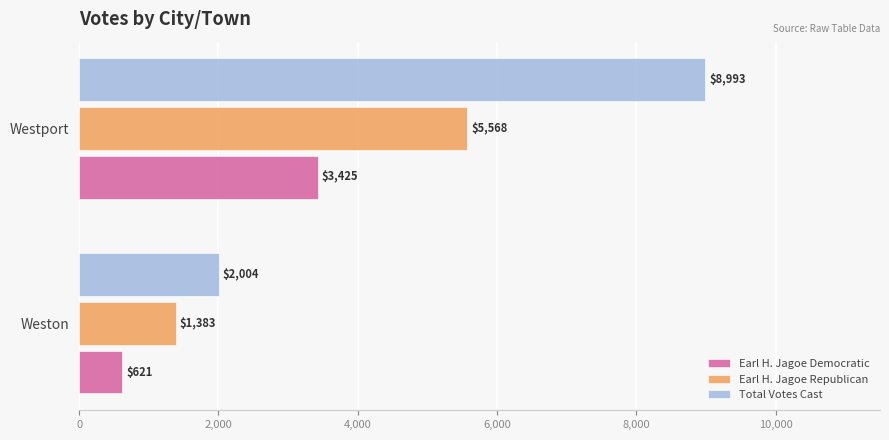

List the series in order of their peak value, lowest first.

Earl H. Jagoe Democratic, Earl H. Jagoe Republican, Total Votes Cast